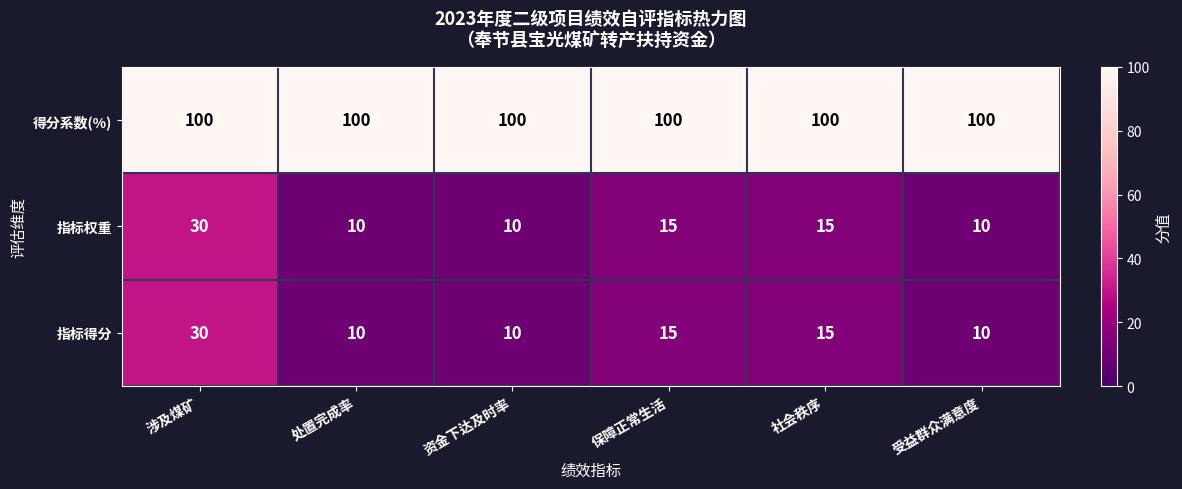

Which series has the largest total across all categories?

得分系数(%)